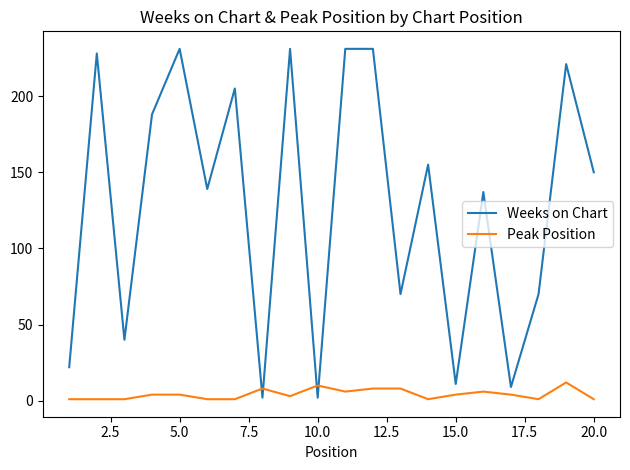

Rank the series by their average value, from highest to lowest.

Weeks on Chart, Peak Position